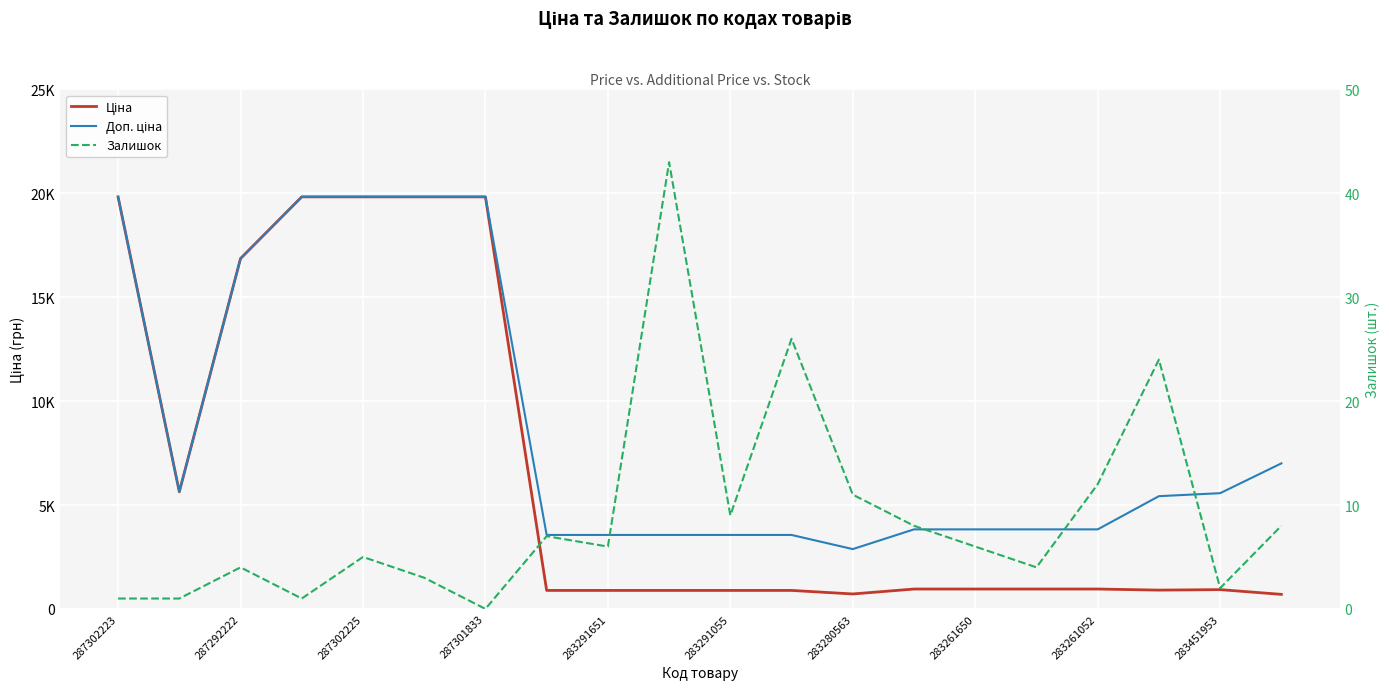

Rank the series at 287301833 from lowest to highest value.

Залишок, Ціна, Доп. ціна